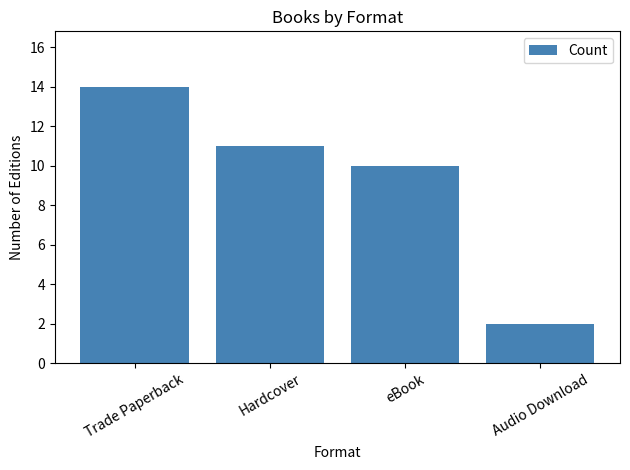

Are the bars grouped side by side (vs. stacked)?

No